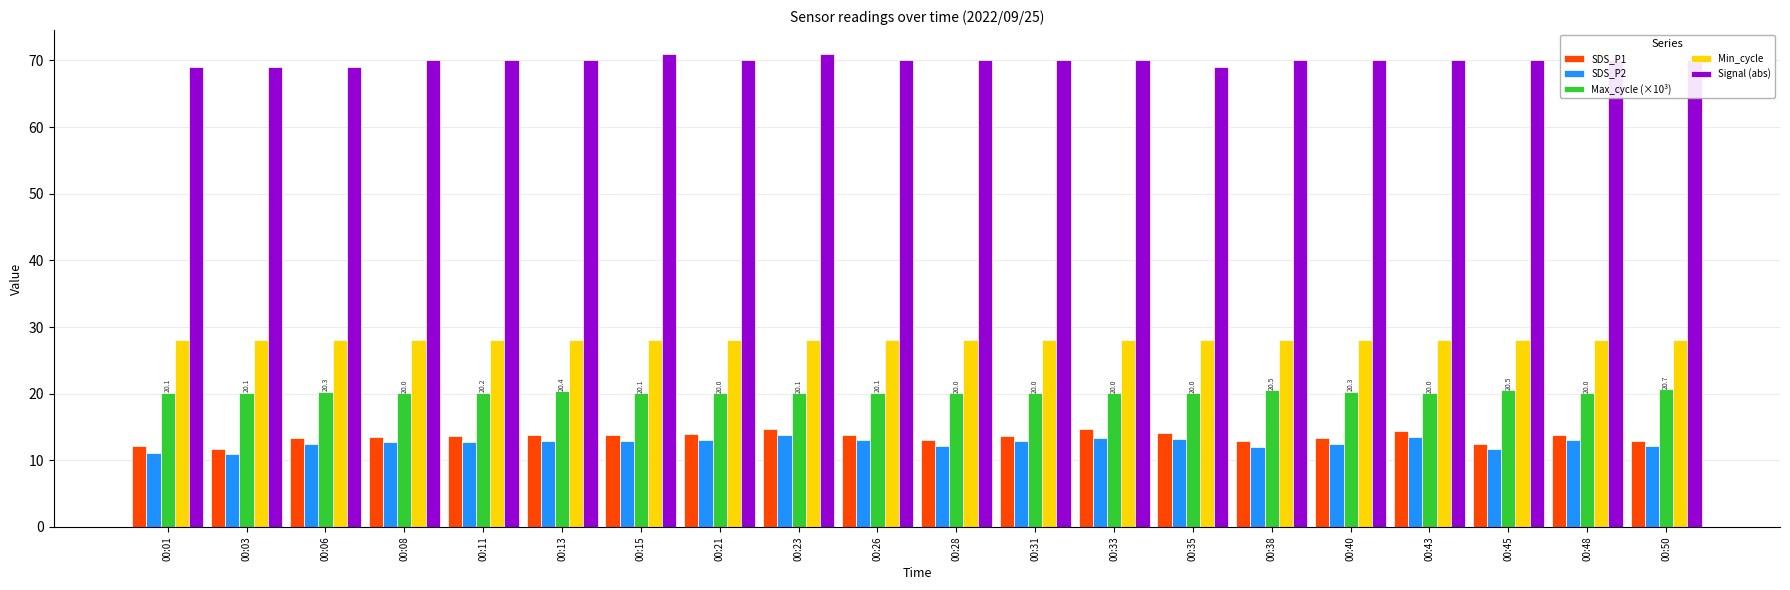

Read the SDS_P2 value at 00:03.

11.0